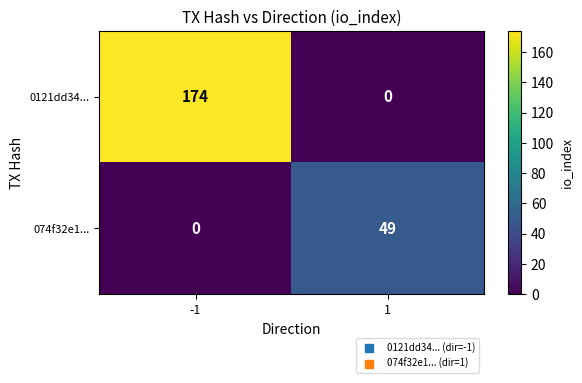

List the series in order of their peak value, lowest first.

074f32e1..., 0121dd34...